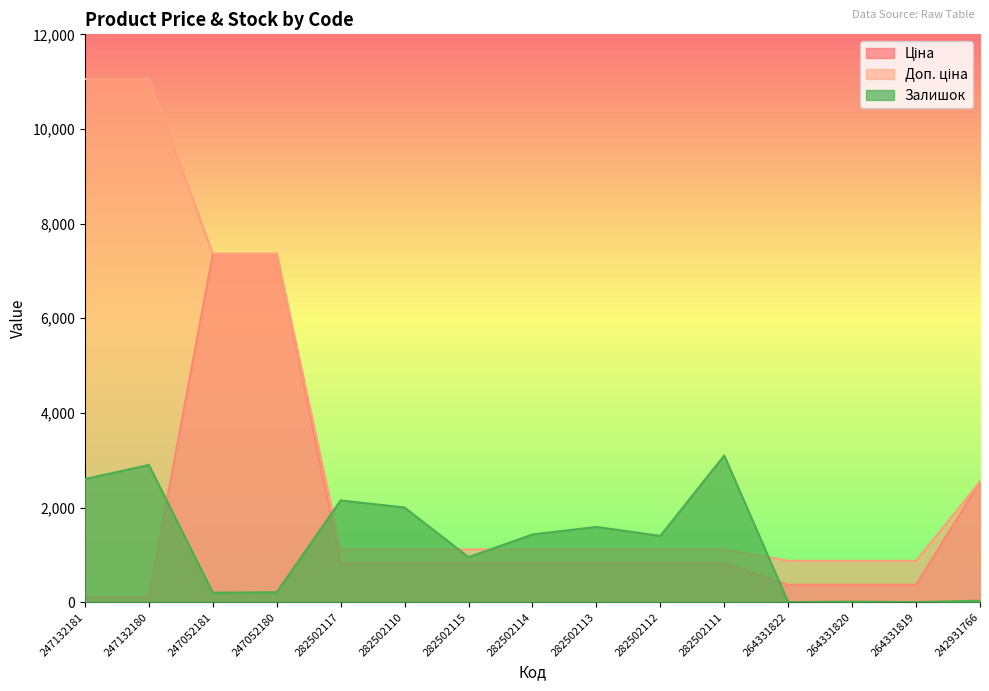

How many data points in Залишок are less than 1400?

7